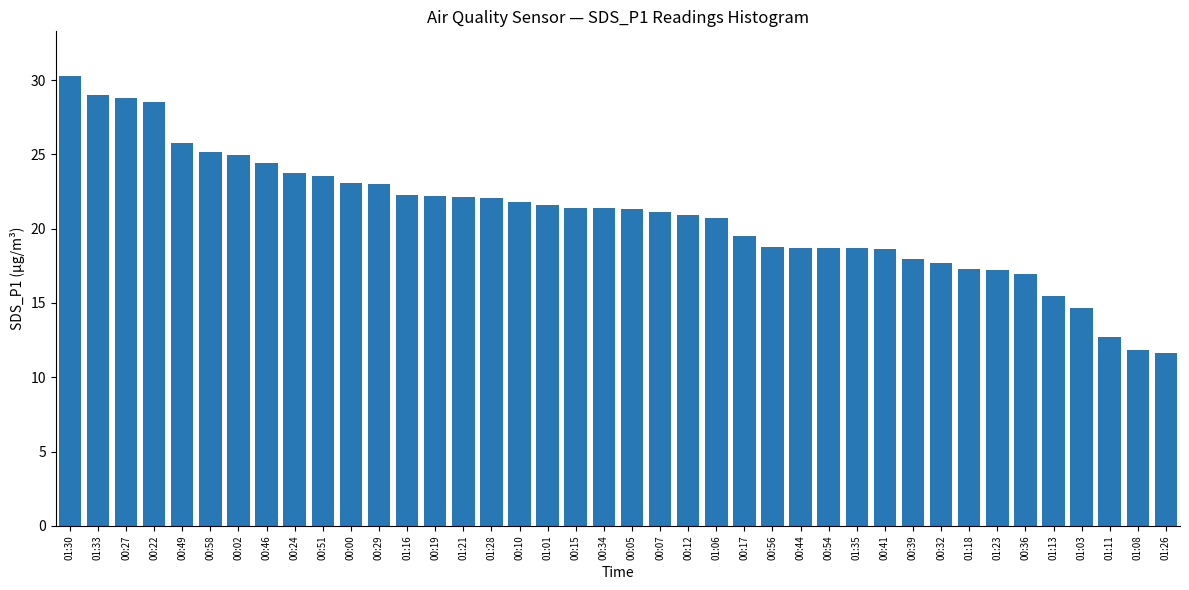

What is the label of the 30th bar from the left?

00:41